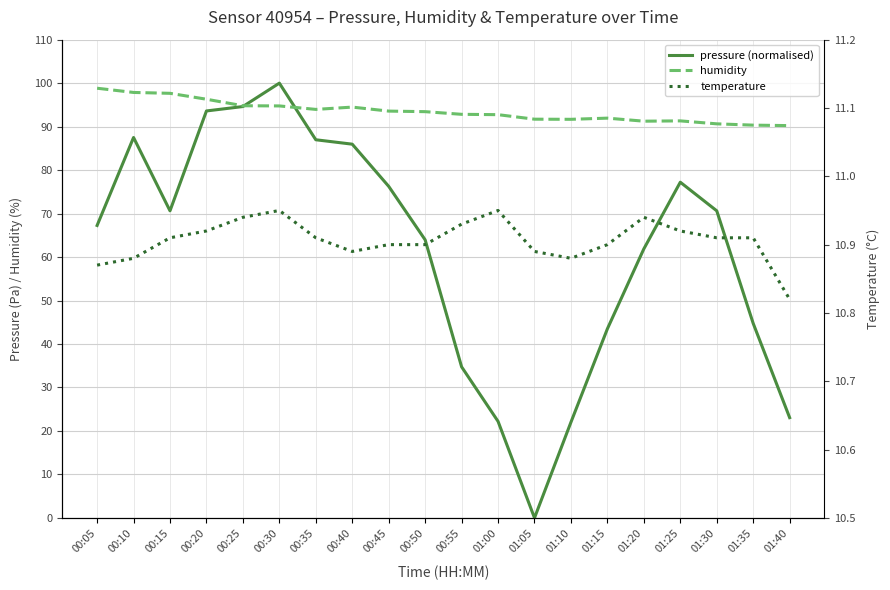

Reading right to left, list all the values displayed in this chart.

pressure (normalised): 01:40=23.1	01:35=44.7	01:30=70.6	01:25=77.2	01:20=61.9	01:15=43.5	01:10=22.0	01:05=0.0	01:00=22.2	00:55=34.7	00:50=64.0	00:45=76.3	00:40=86.0	00:35=87.0	00:30=100.0	00:25=94.6	00:20=93.6	00:15=70.6	00:10=87.5	00:05=67.3
humidity: 01:40=90.2	01:35=90.3	01:30=90.6	01:25=91.3	01:20=91.2	01:15=92.0	01:10=91.7	01:05=91.7	01:00=92.8	00:55=92.8	00:50=93.4	00:45=93.6	00:40=94.5	00:35=94.0	00:30=94.8	00:25=94.8	00:20=96.3	00:15=97.7	00:10=97.9	00:05=98.8
temperature: 01:40=10.8	01:35=10.9	01:30=10.9	01:25=10.9	01:20=10.9	01:15=10.9	01:10=10.9	01:05=10.9	01:00=10.9	00:55=10.9	00:50=10.9	00:45=10.9	00:40=10.9	00:35=10.9	00:30=10.9	00:25=10.9	00:20=10.9	00:15=10.9	00:10=10.9	00:05=10.9